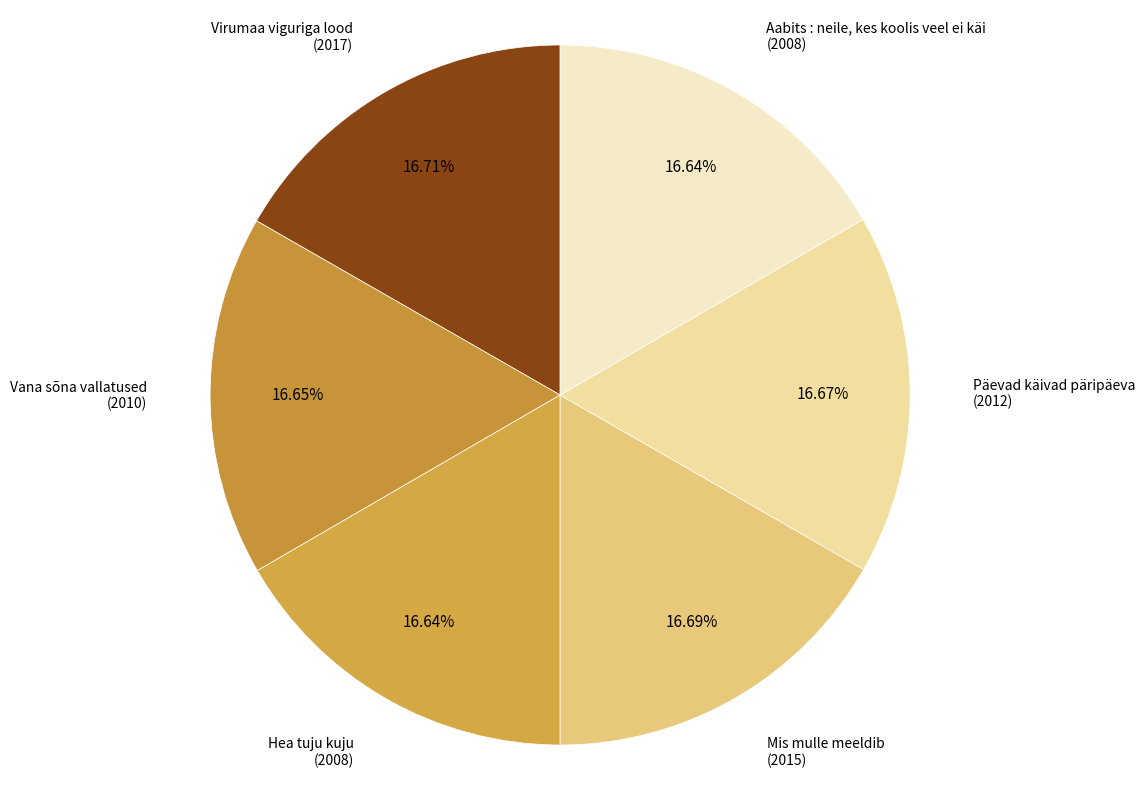

Is there a majority slice in this chart?

No